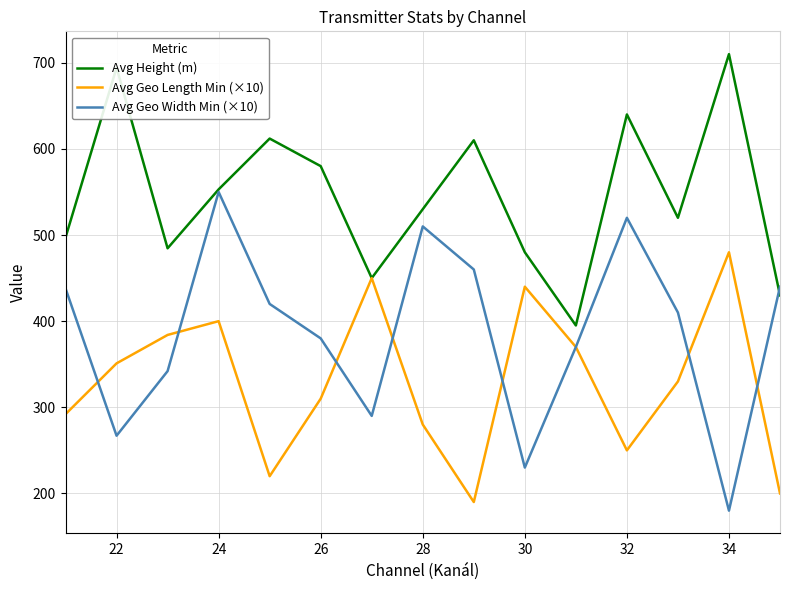

List the series in order of their peak value, highest first.

Avg Height (m), Avg Geo Width Min (×10), Avg Geo Length Min (×10)